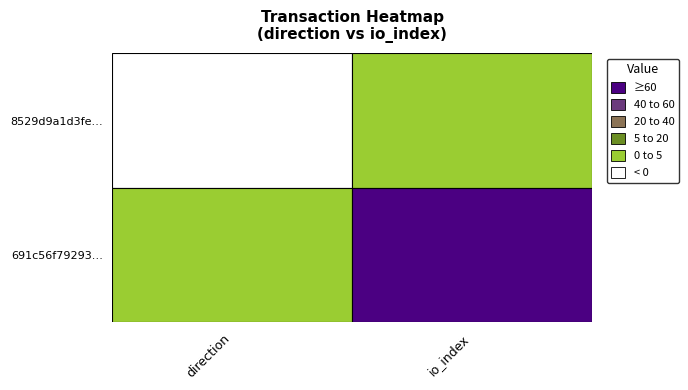

Which series has the largest range (max minus min)?

691c56f792936f189664b8df44dd08355d4973a